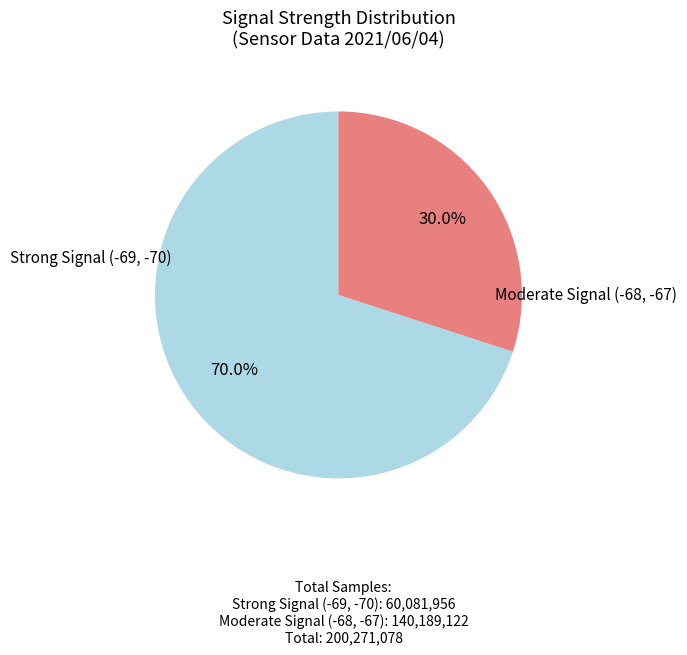

Does any single category account for the majority?

Yes